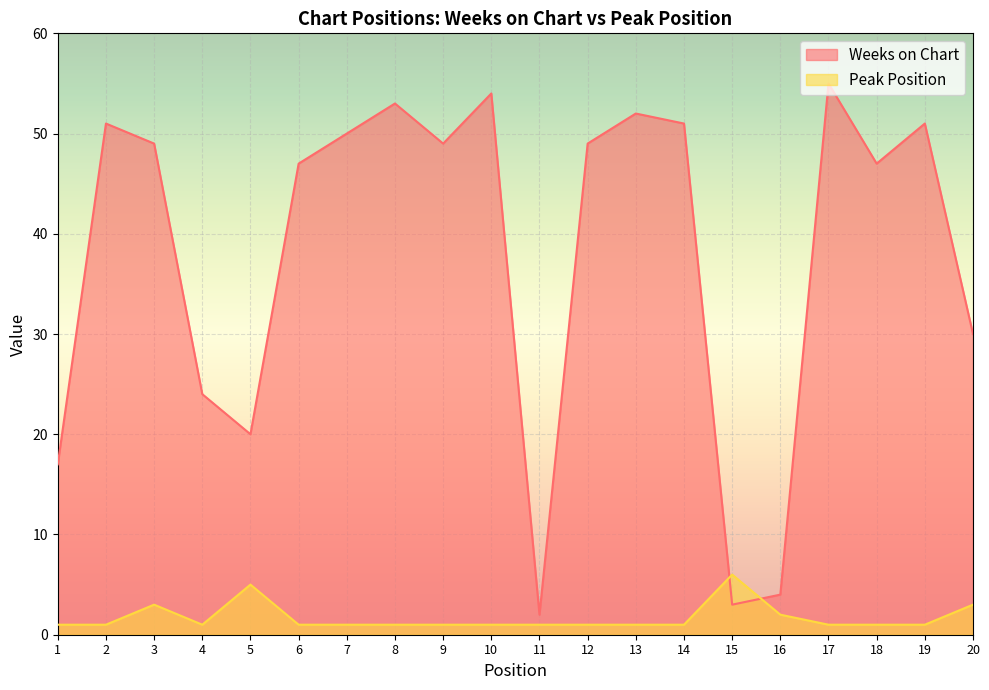

Is it true that Weeks on Chart equals 1 at 16?

False